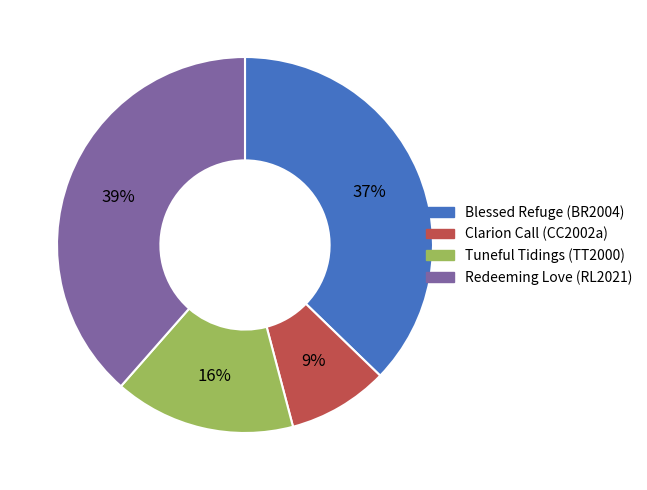

To the nearest percent, what percentage of the pie is Blessed Refuge (BR2004)?

37%